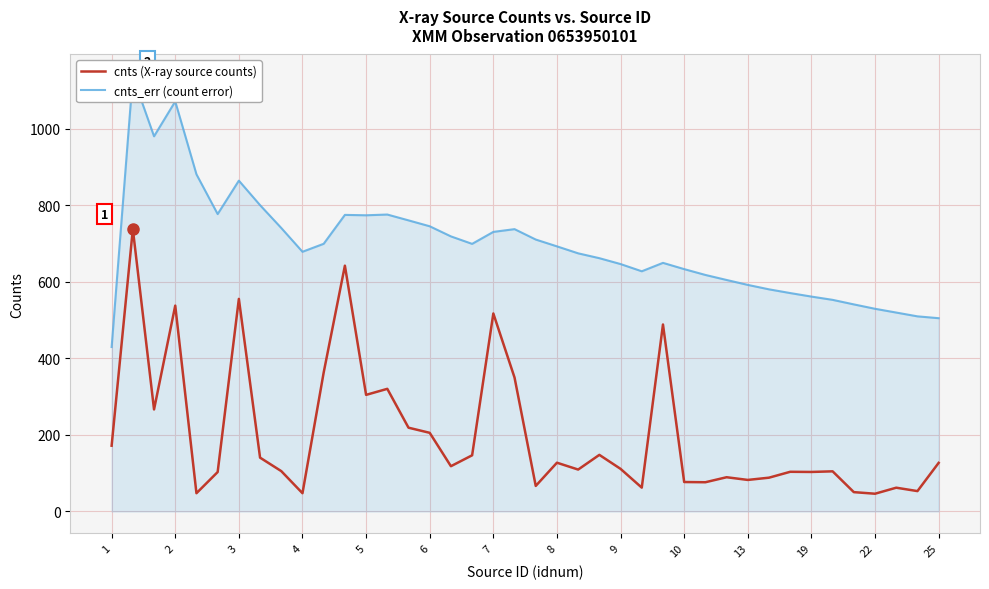

What is the lowest value of the cnts (X-ray source counts) series?

46.4